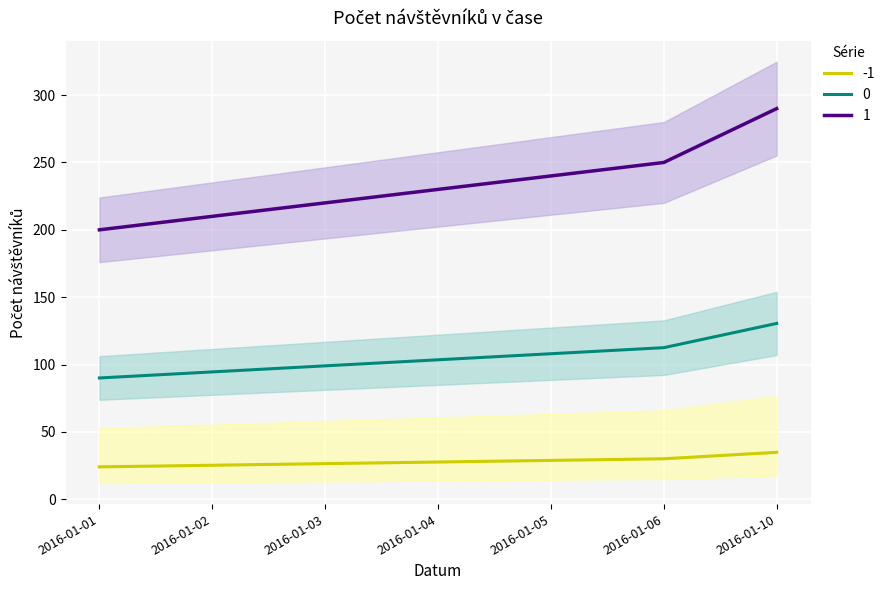

How many data points are less than 27?

3